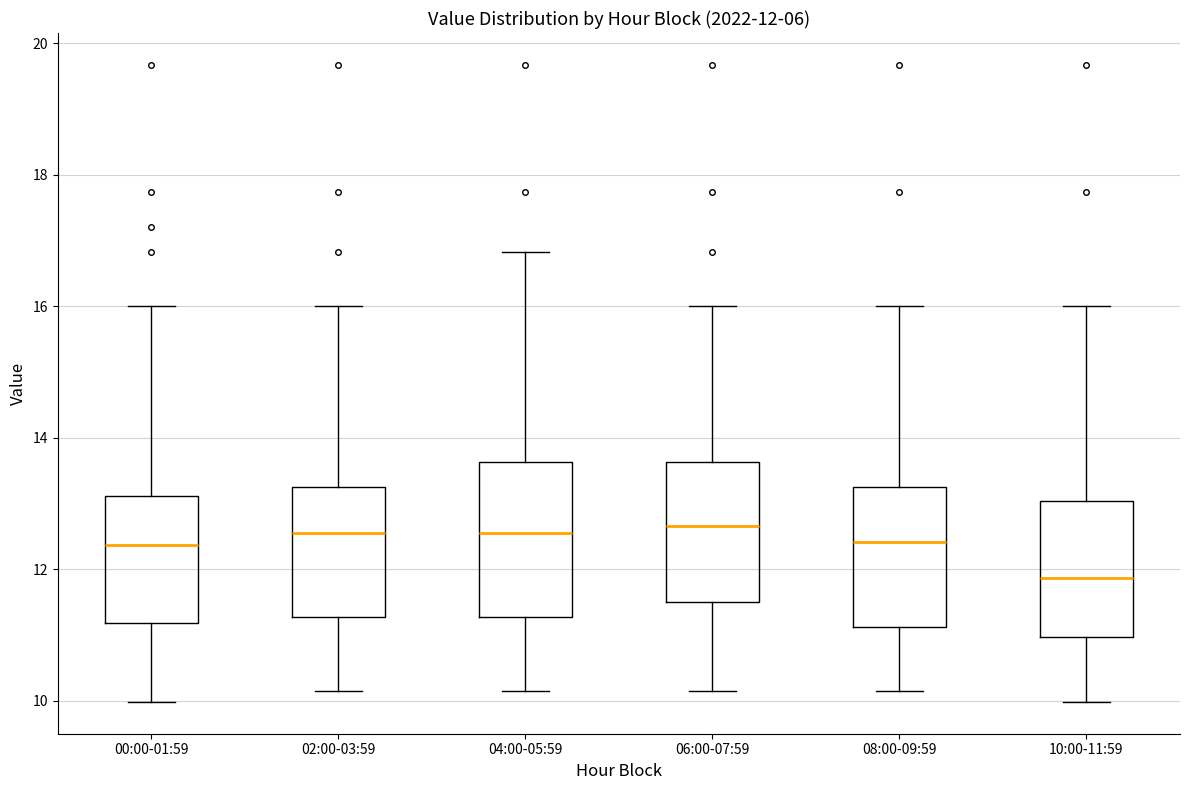

Which box has the lowest median line?

10:00-11:59